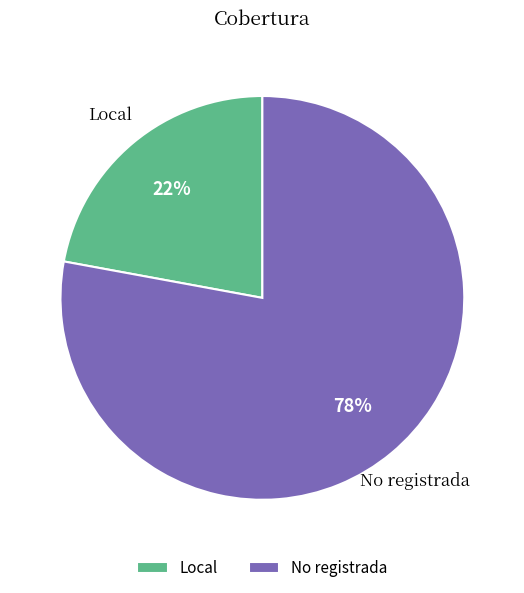

Which has a higher value, Local or No registrada?

No registrada